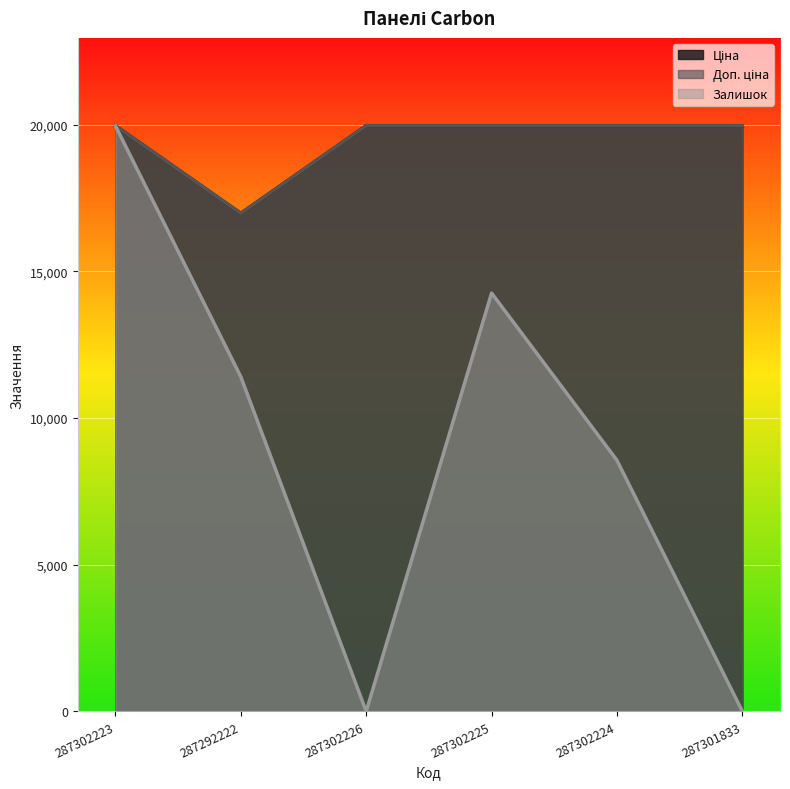

Which series changed the most between 287302223 and 287302224?

Залишок